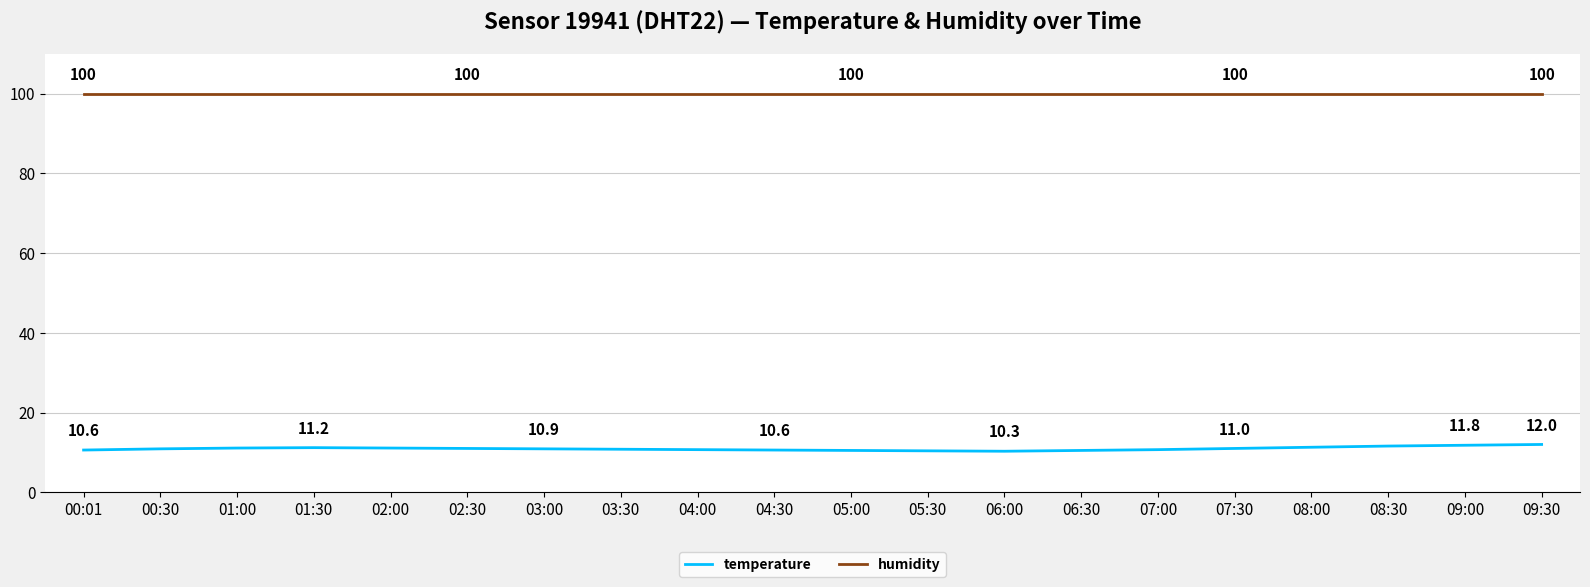

Rank the series by their average value, from lowest to highest.

temperature, humidity